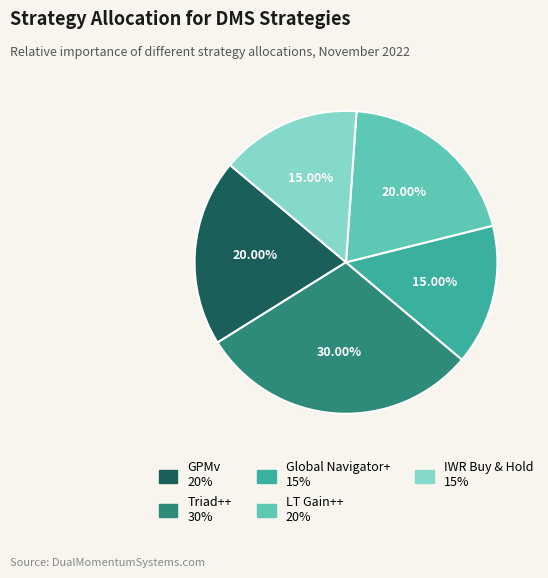

Is there a majority slice in this chart?

No